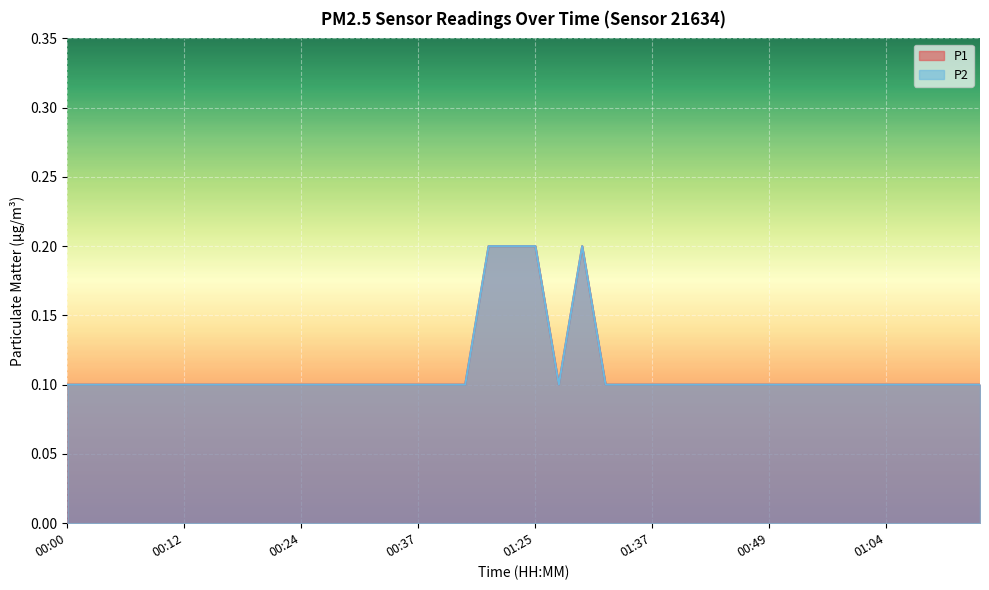

In P1, how many points are lower than both neighbors (excluding endpoints)?

1